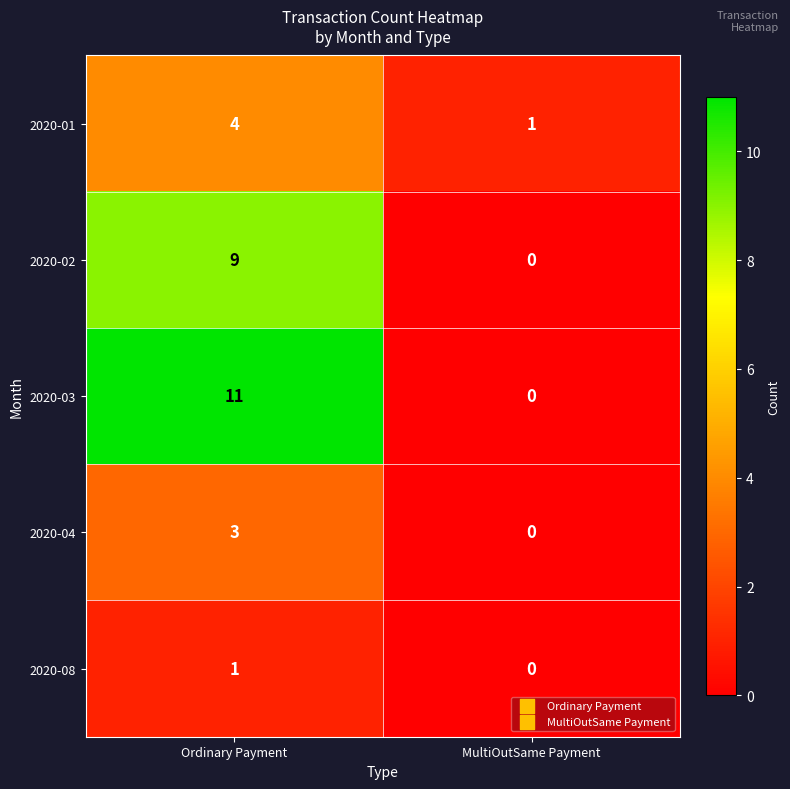

Rank the series by their average value, from lowest to highest.

2020-08, 2020-04, 2020-01, 2020-02, 2020-03